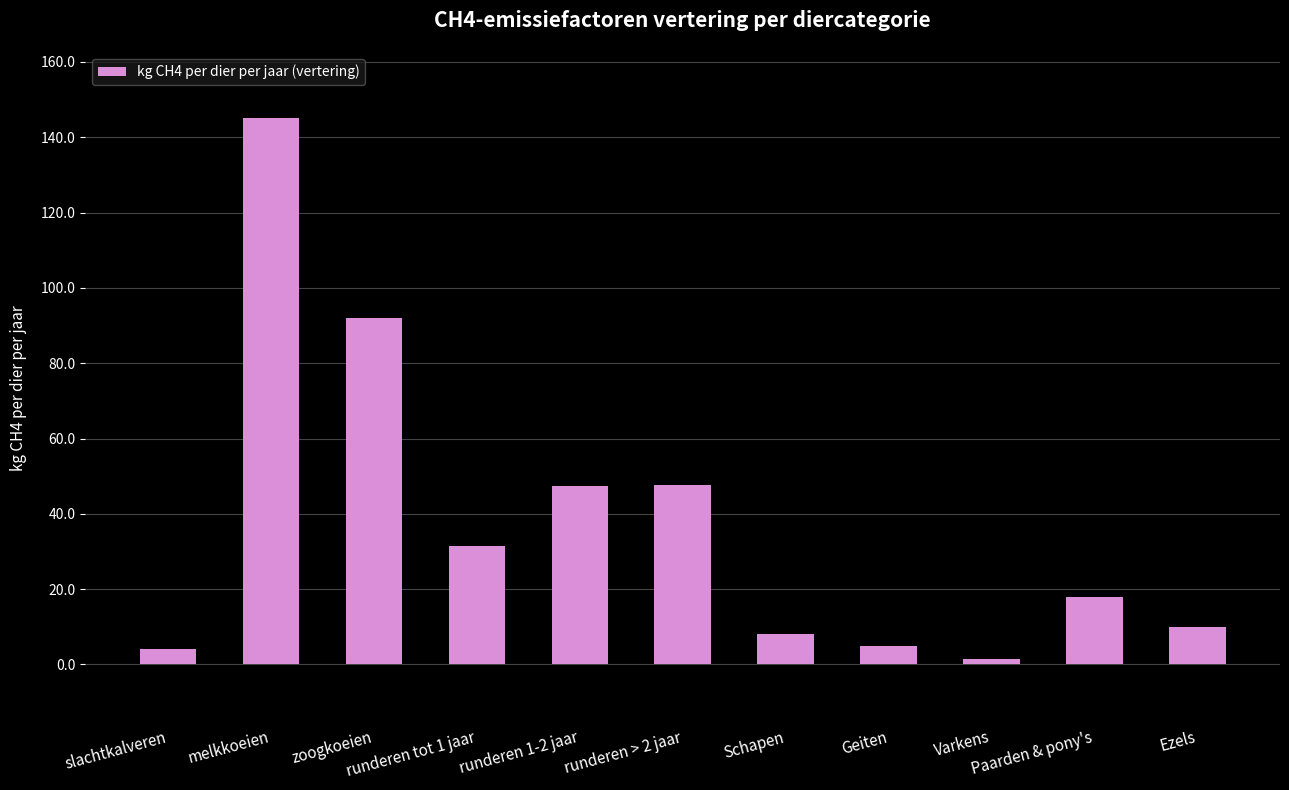

At which category does the chart reach its minimum across all series?

Varkens